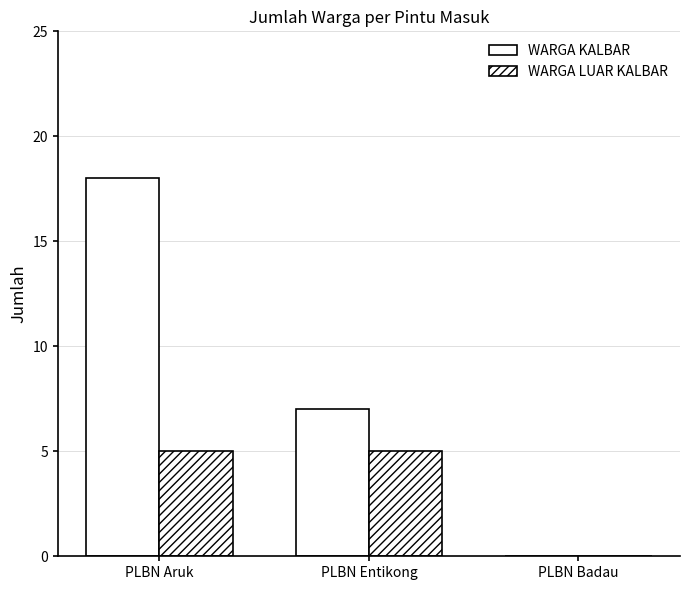

Rank the series by their average value, from lowest to highest.

WARGA LUAR KALBAR, WARGA KALBAR